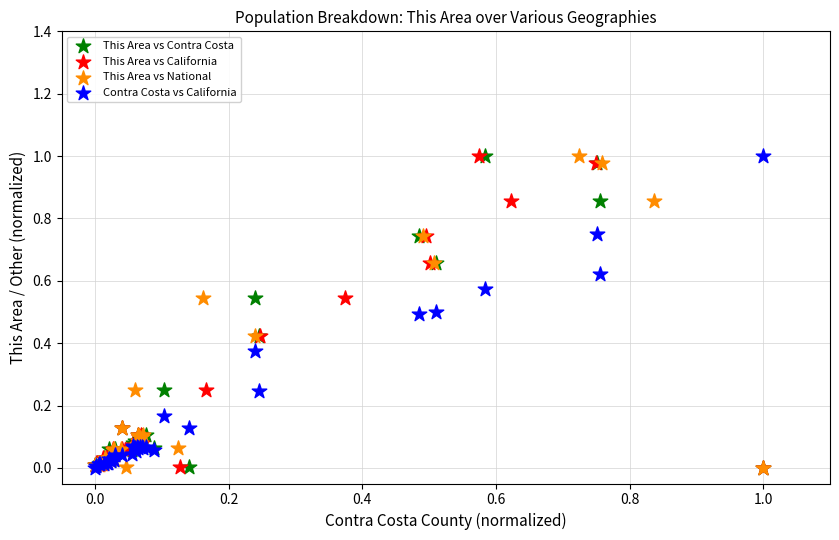

What are all the series names shown in the legend?

This Area vs Contra Costa, This Area vs California, This Area vs National, Contra Costa vs California